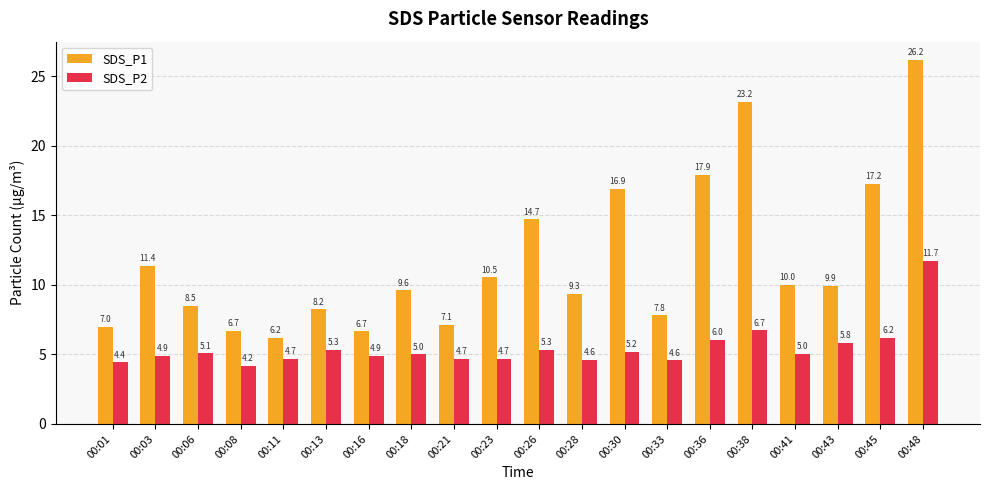

The value of SDS_P2 at 00:45 is 2.3. True or false?

False